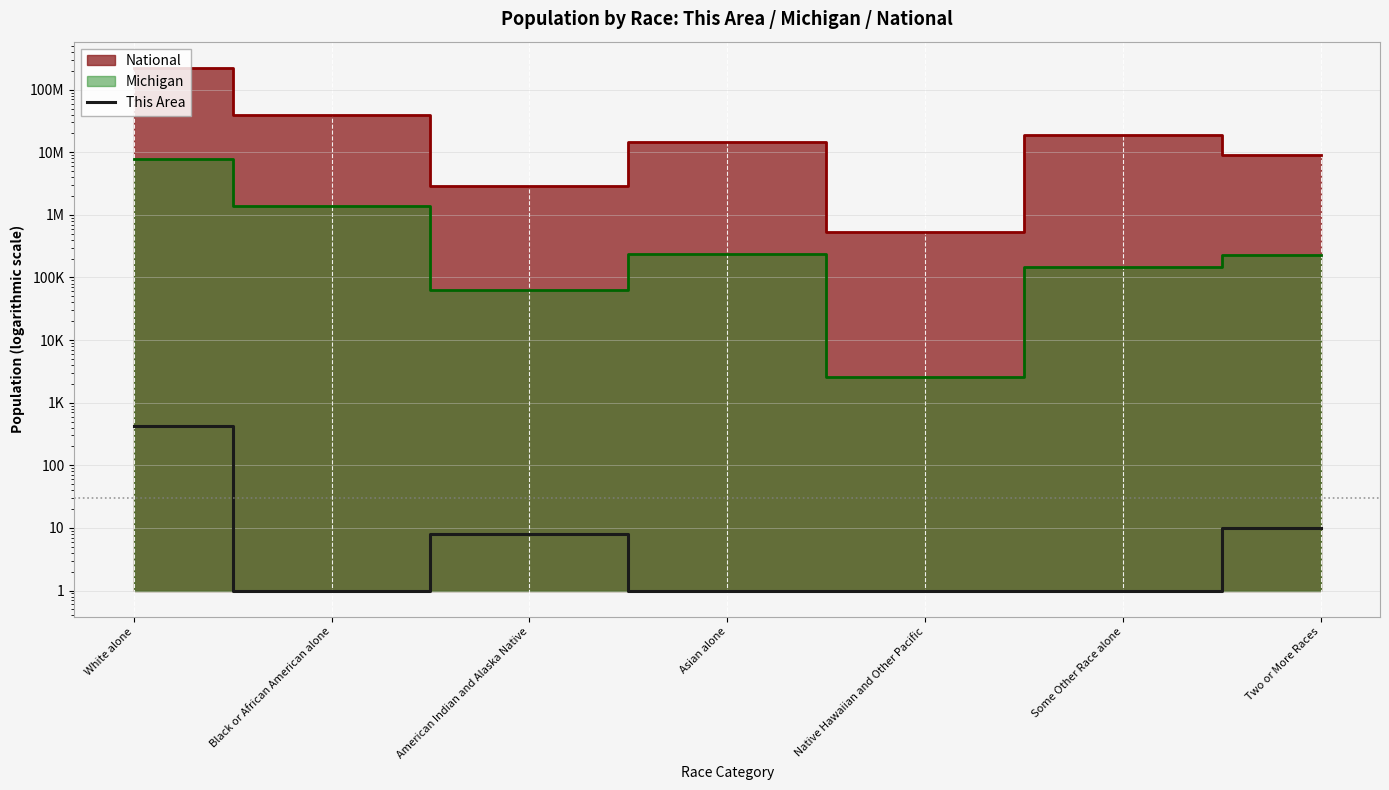

What is the label of the 2nd point from the left?

Black or African American alone